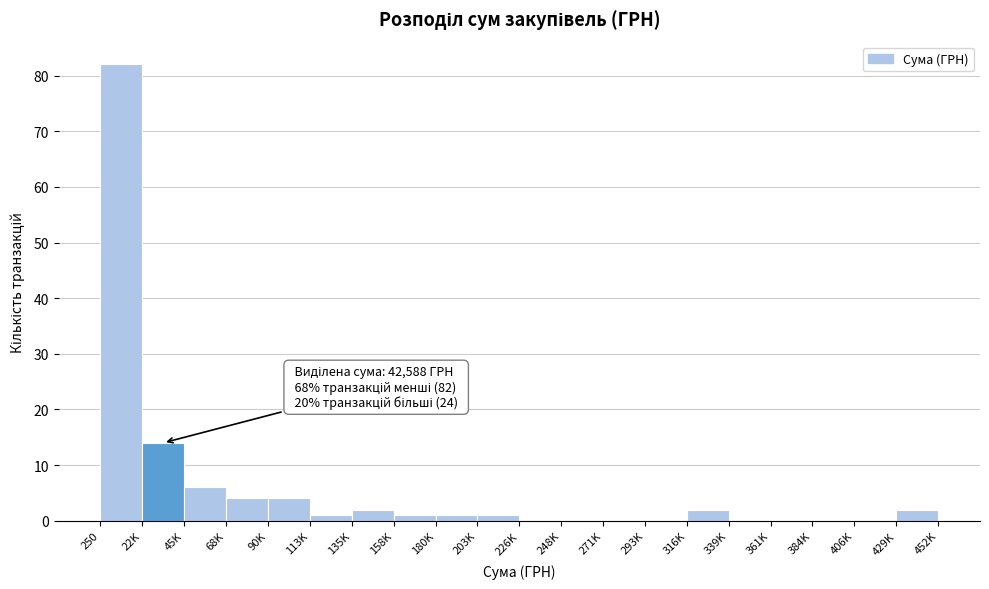

Reading left to right, list all the values displayed in this chart.

250=82	22K=14	45K=6	68K=4	90K=4	113K=1	135K=2	158K=1	180K=1	203K=1	226K=0	248K=0	271K=0	293K=0	316K=2	339K=0	361K=0	384K=0	406K=0	429K=2